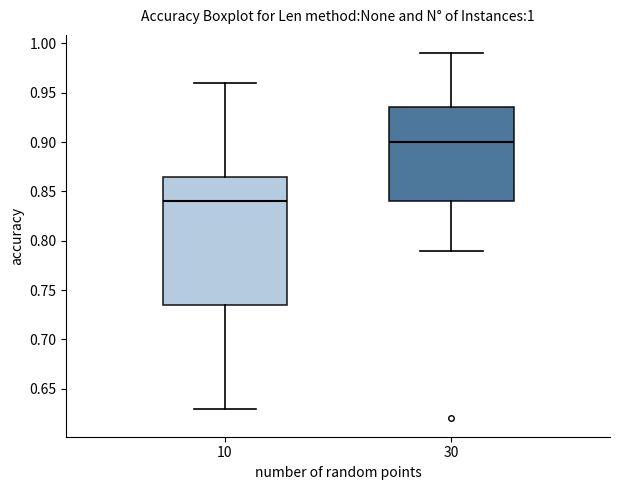

Reading left to right, transcribe this box plot: for each box, give where its median line is, the range the box spans, and where its two whiskers end, as read against the y-axis. The values are not printed on the chart, so give them approximately, as read against the axis.

10: median 0.840, box 0.735 to 0.865, whiskers 0.630 to 0.960
30: median 0.900, box 0.840 to 0.935, whiskers 0.790 to 0.990